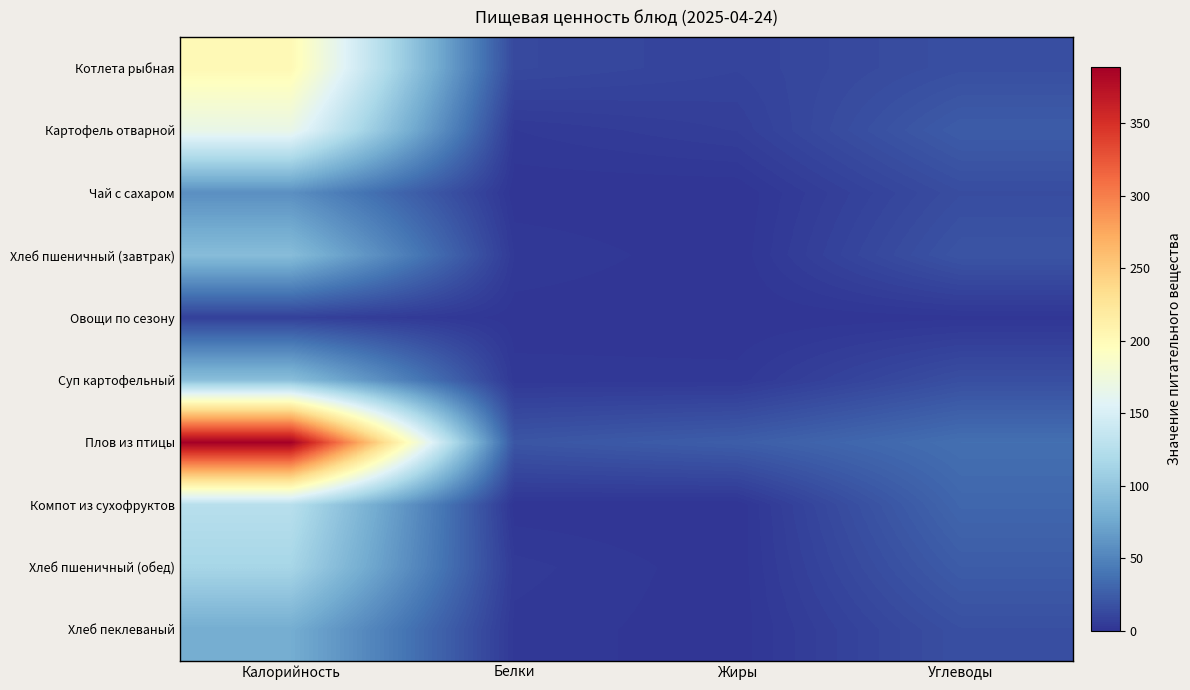

Which series has the largest range (max minus min)?

Плов из птицы